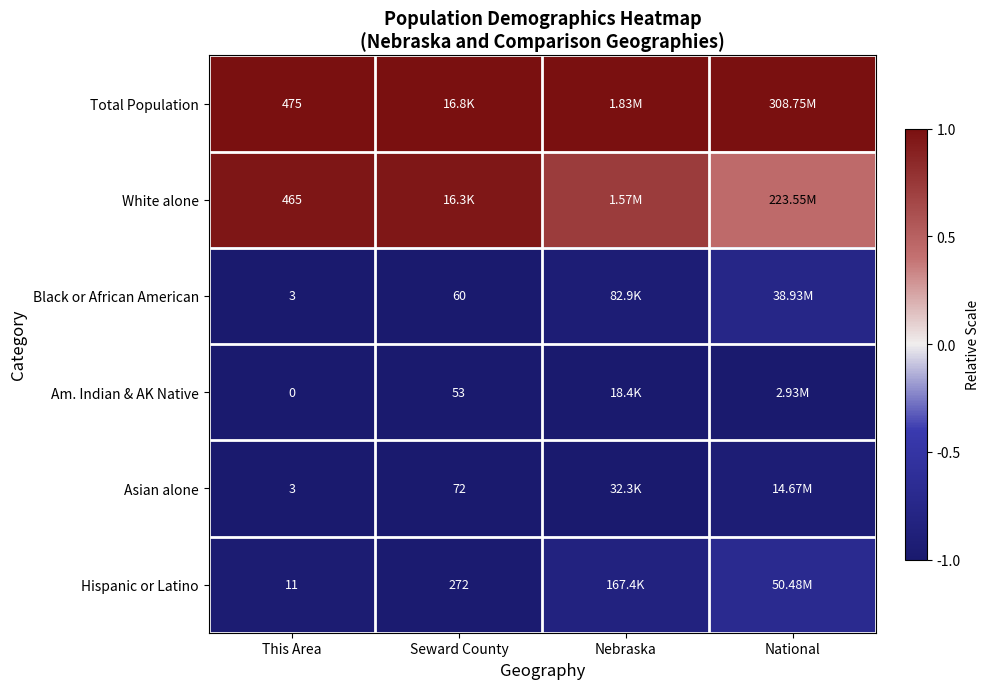

Is the value of Hispanic or Latino at This Area greater than the value of Am. Indian & AK Native at This Area?

Yes